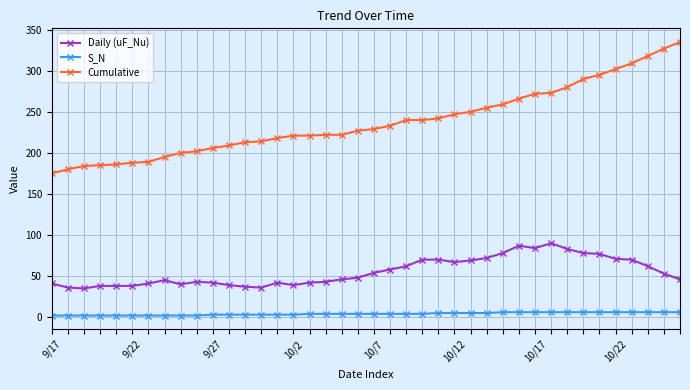

True or false: Daily (uF_Nu) and S_N intersect in this chart.

False